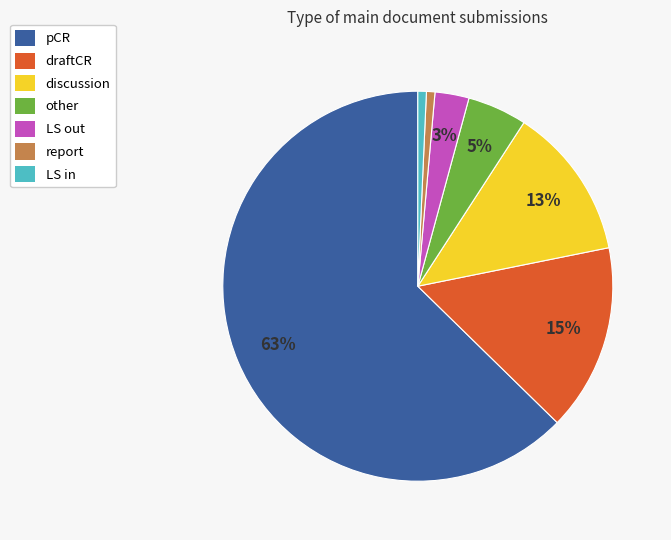

What is the largest slice in the pie chart?

pCR